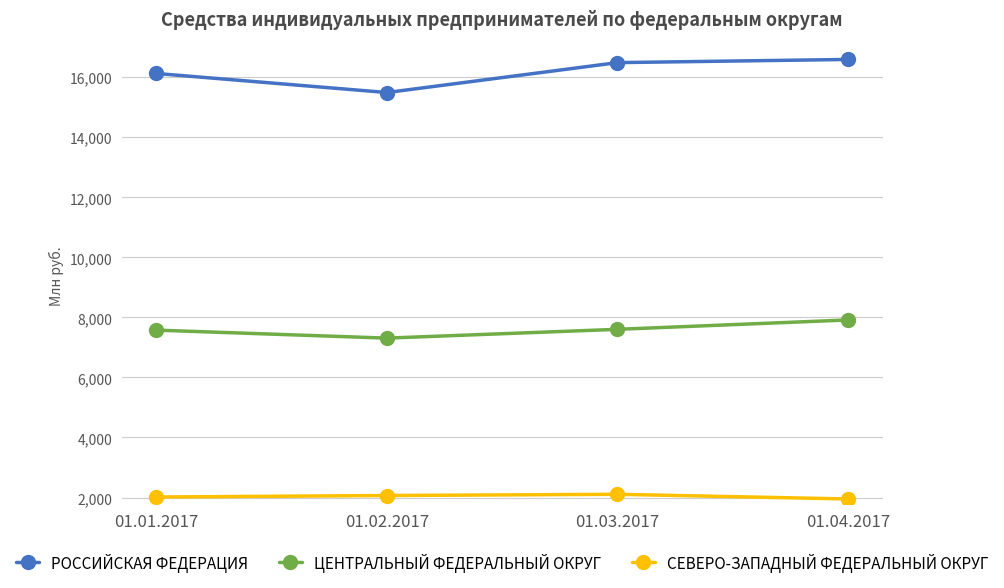

What are all the series names shown in the legend?

РОССИЙСКАЯ ФЕДЕРАЦИЯ, ЦЕНТРАЛЬНЫЙ ФЕДЕРАЛЬНЫЙ ОКРУГ, СЕВЕРО-ЗАПАДНЫЙ ФЕДЕРАЛЬНЫЙ ОКРУГ